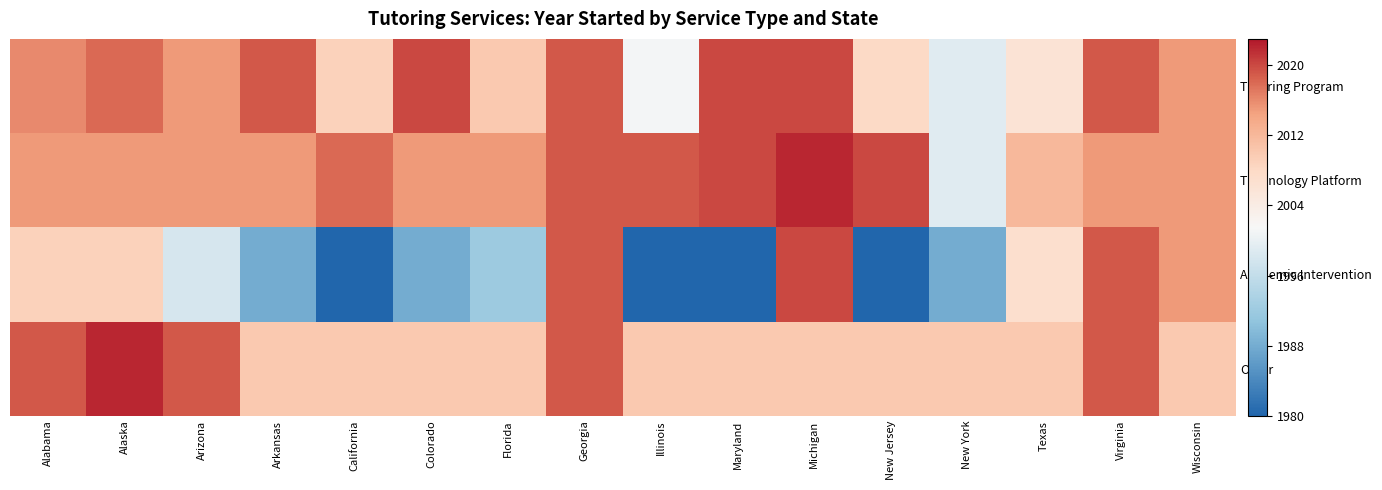

Which series changed the most between Arizona and Arkansas?

Academic Intervention